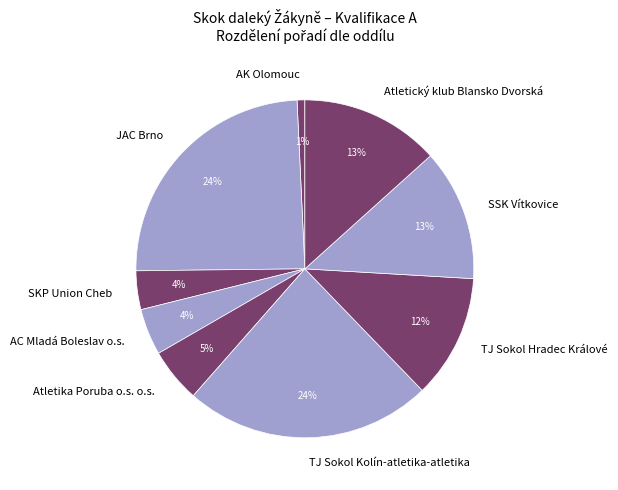

Do JAC Brno and TJ Sokol Hradec Králové together represent more than half of the pie?

No